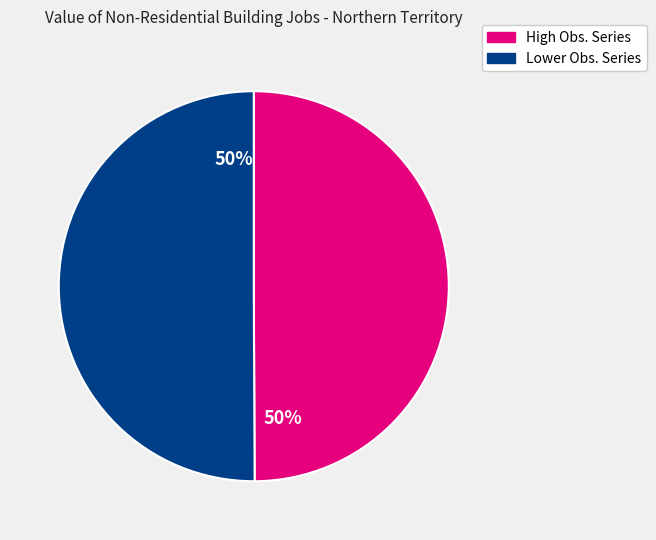

To the nearest percent, what is the average slice percentage?

50%